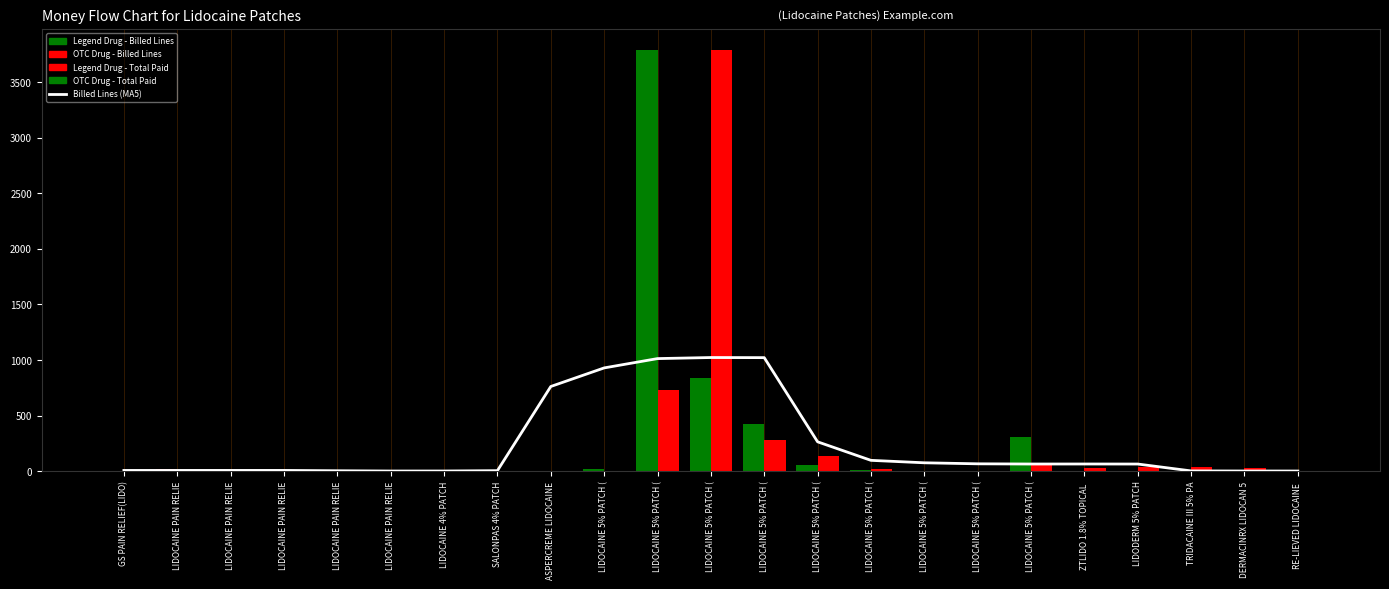

Read the Billed Lines (MA) value at LIDOCAINE 5% PATCH (.

97.2